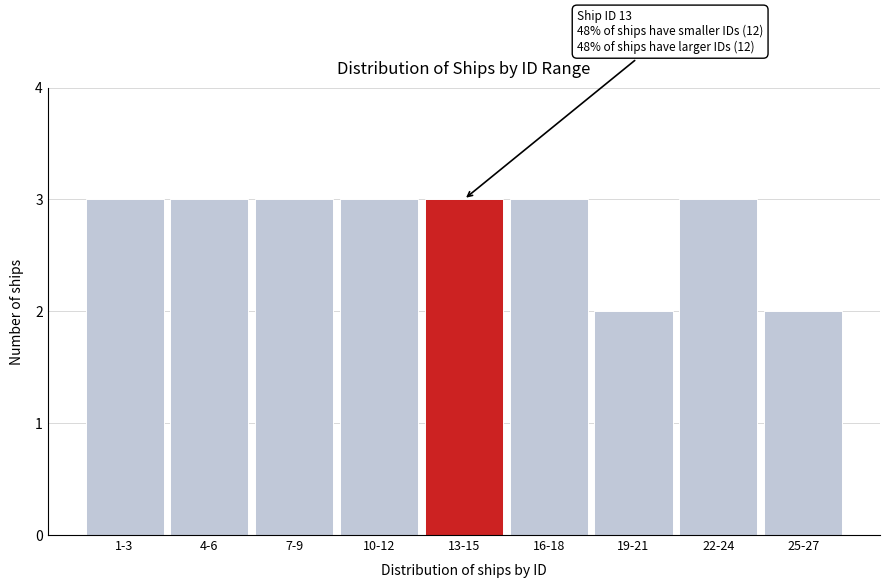

Reading right to left, transcribe all the data shown in this chart.

25-27=2	22-24=3	19-21=2	16-18=3	13-15=3	10-12=3	7-9=3	4-6=3	1-3=3